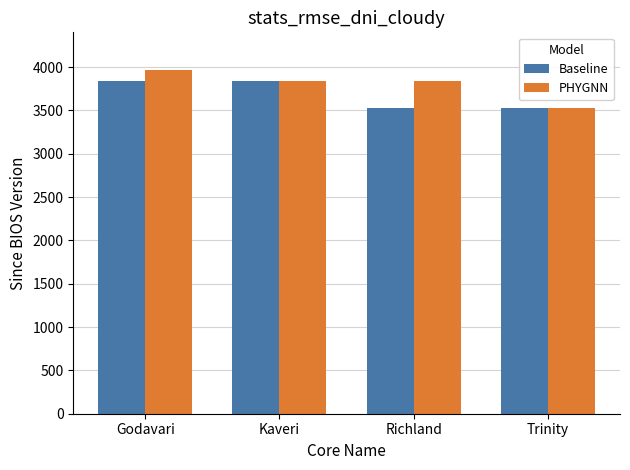

List the series in order of their peak value, highest first.

PHYGNN, Baseline